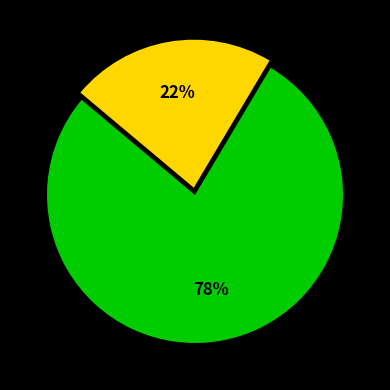

Does any single category account for the majority?

Yes